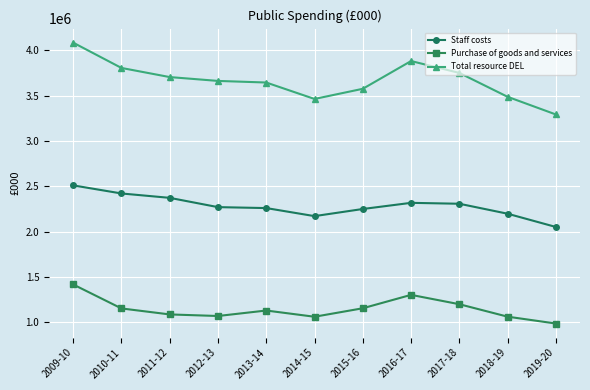

Which series changed the most between 2013-14 and 2019-20?

Total resource DEL